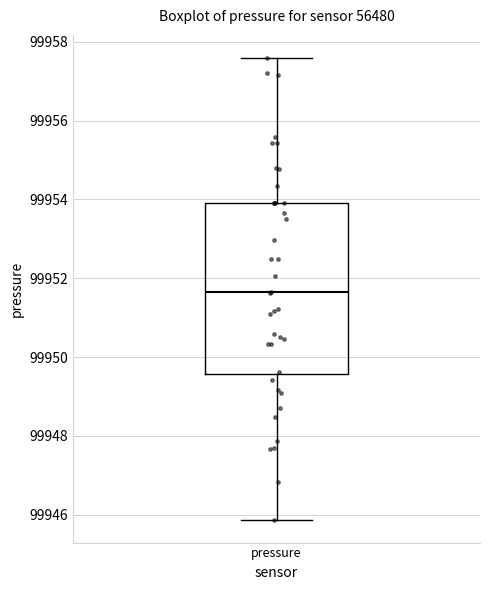

Read this box plot against the y-axis: the position of the median line, the range covered by the box, and the ends of both whiskers. The values are not printed on the chart, so give them approximately, as read against the axis.

median 99951.6, box 99949.6 to 99954.0, whiskers 99945.8 to 99957.6